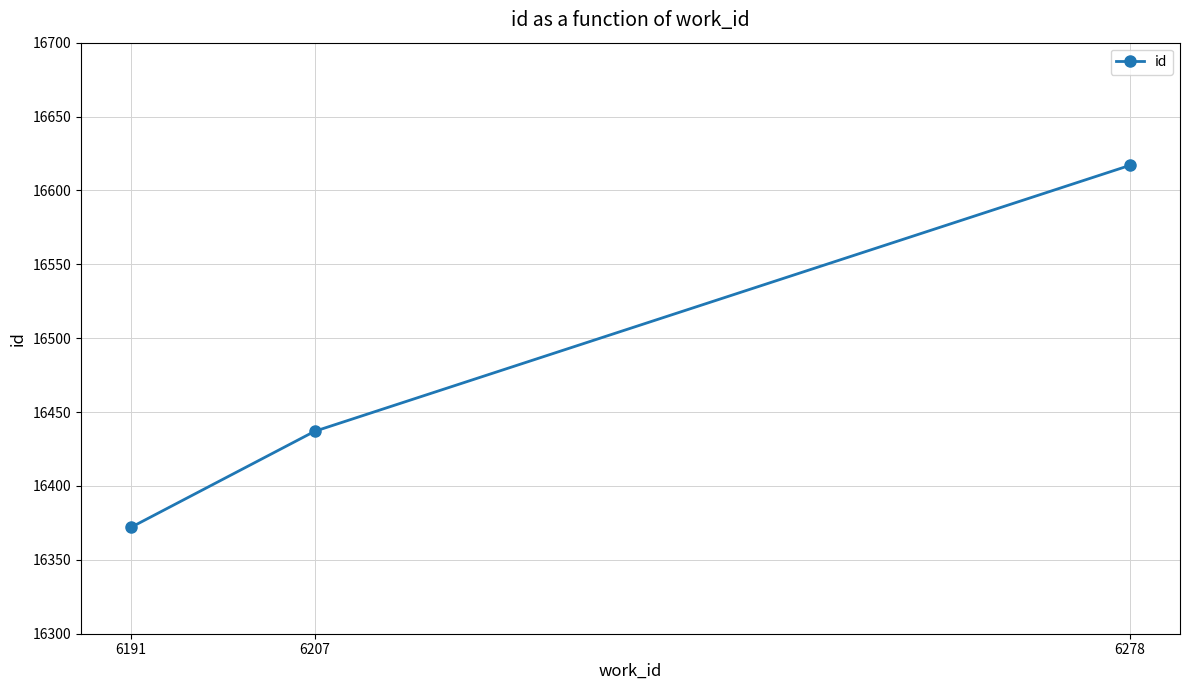

What is the difference between the maximum and minimum values?

245